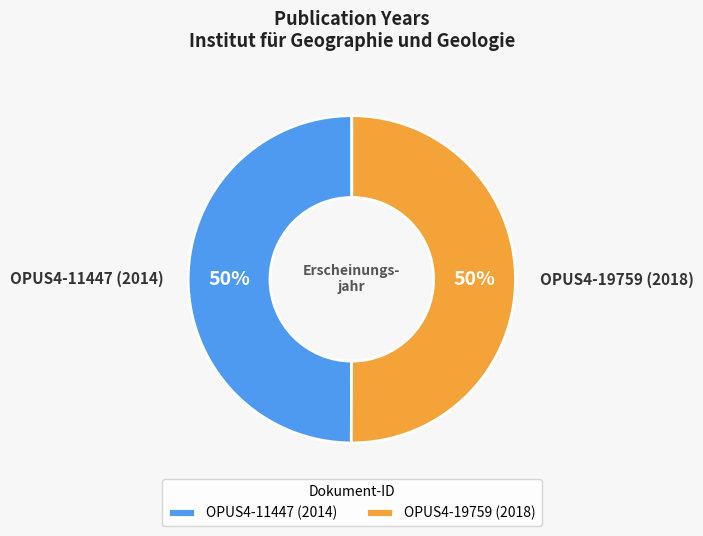

Do OPUS4-11447 (2014) and OPUS4-19759 (2018) together represent more than half of the pie?

Yes